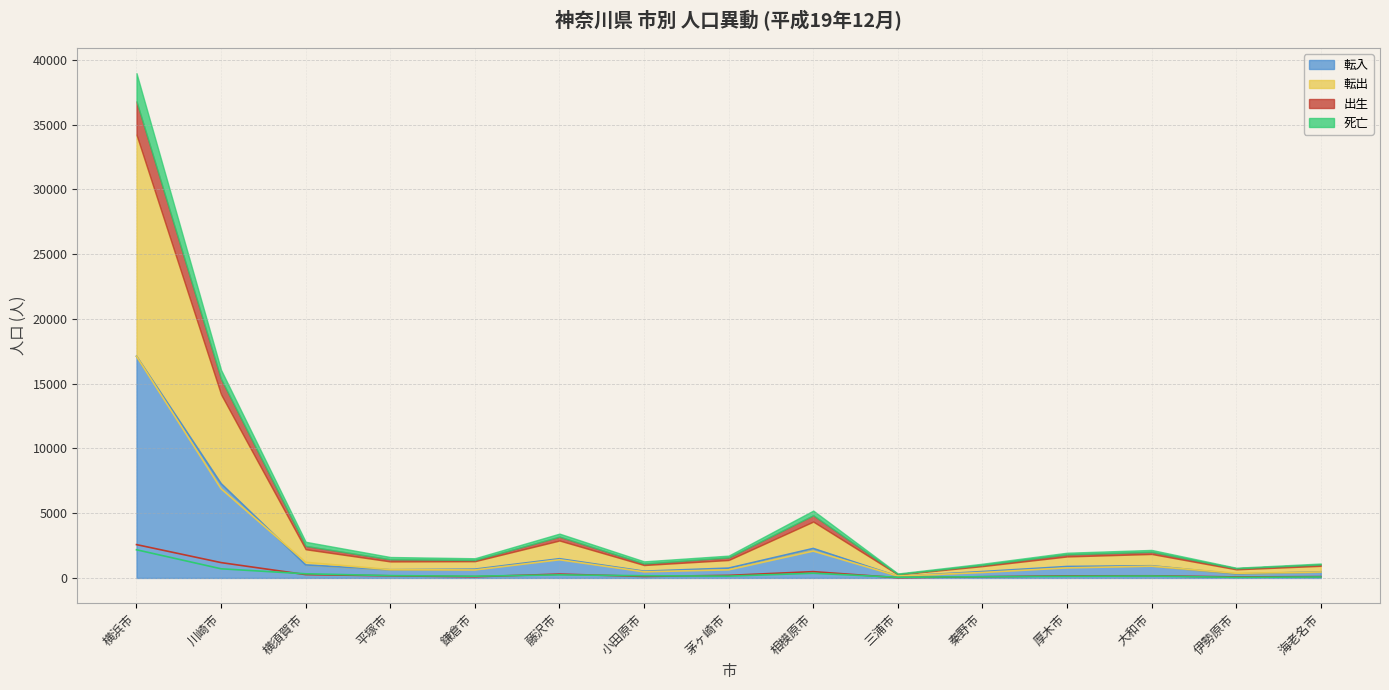

Reading left to right, what are all the values shown in this chart?

転入: 17117	7280	1006	635	678	1483	522	759	2276	127	493	883	941	305	474
転出: 17110	6890	1208	640	615	1406	474	625	2075	146	420	775	909	359	460
出生: 2574	1184	257	163	91	297	115	198	486	19	92	161	165	78	103
死亡: 2175	706	320	178	136	236	169	141	363	51	93	127	148	46	75